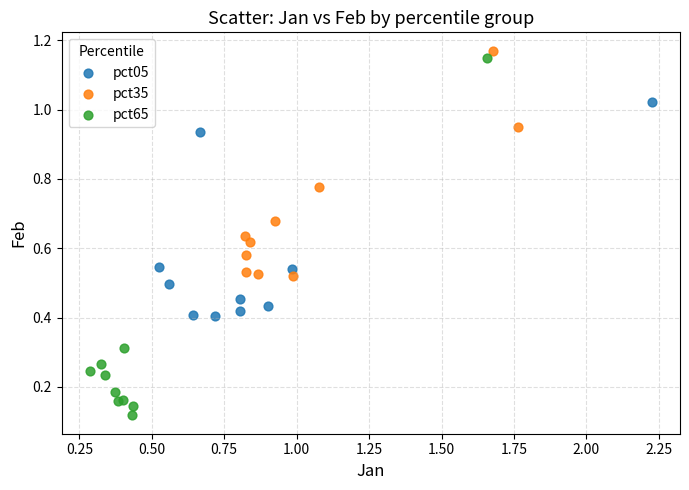

Which series reaches the maximum Y coordinate?

pct35